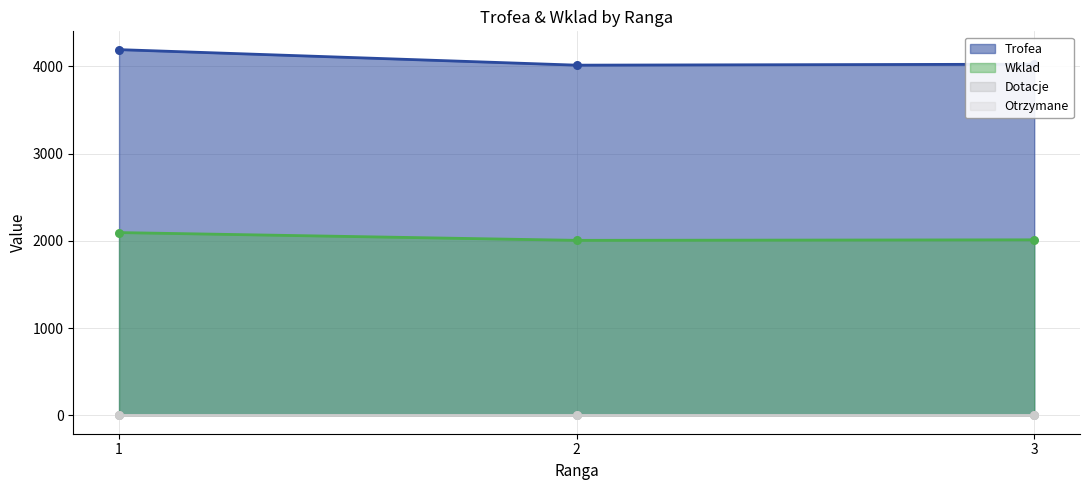

At which category is the sum across all series the highest?

1